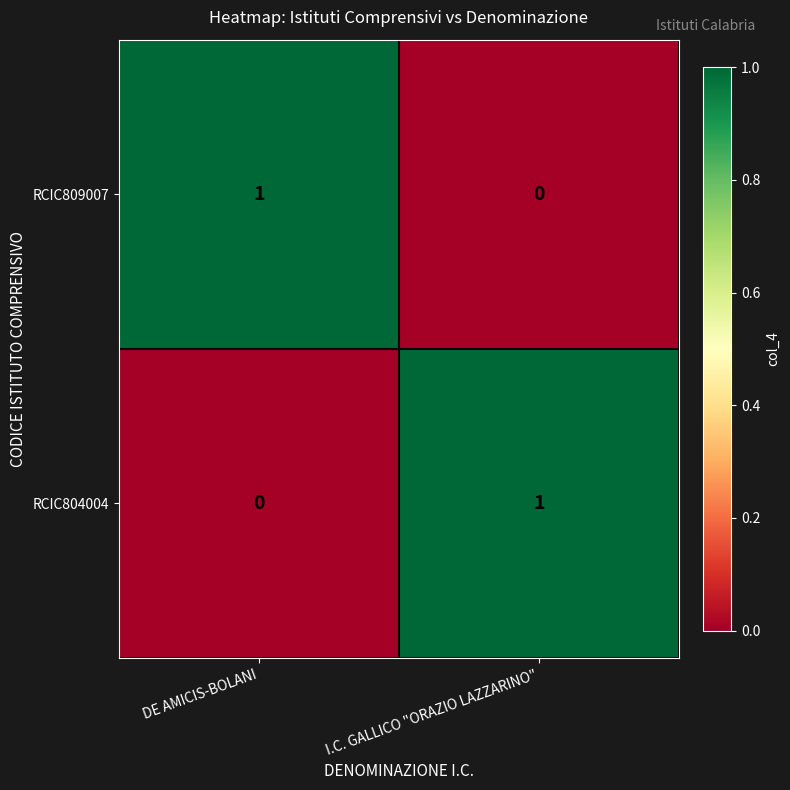

Reading right to left, transcribe all the data shown in this chart.

RCIC809007: 0	1
RCIC804004: 1	0